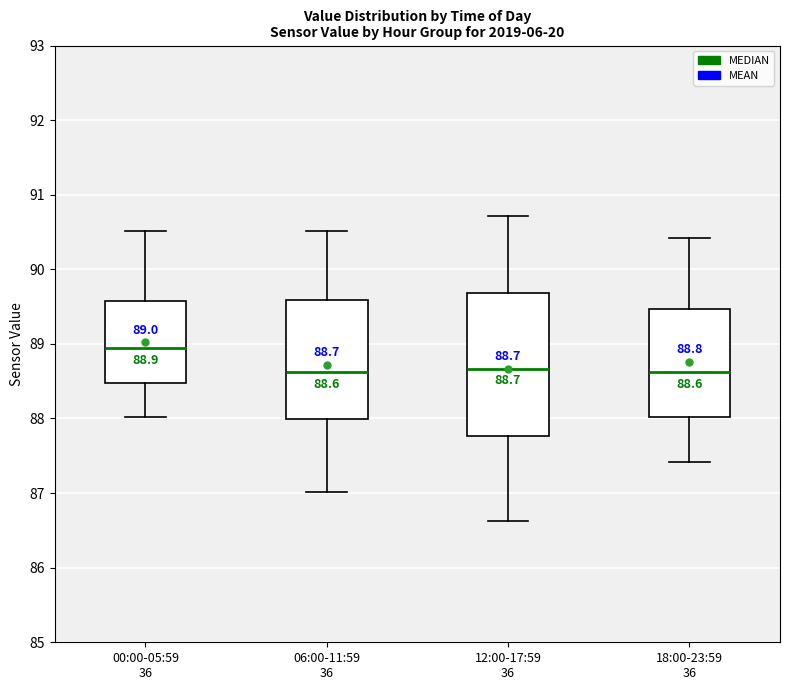

Comparing the boxes themselves (not the whiskers), which one is the tallest?

12:00-17:59 36